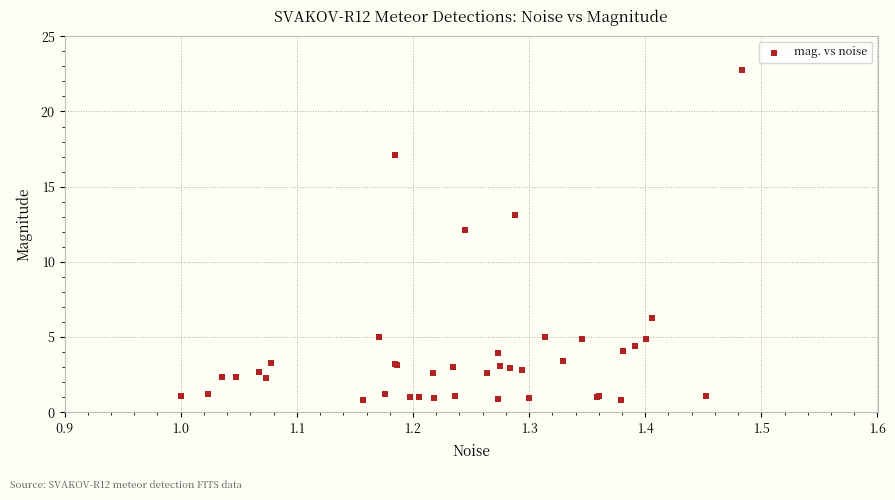

What Y value in the scatter plot is closest to 11?

12.1